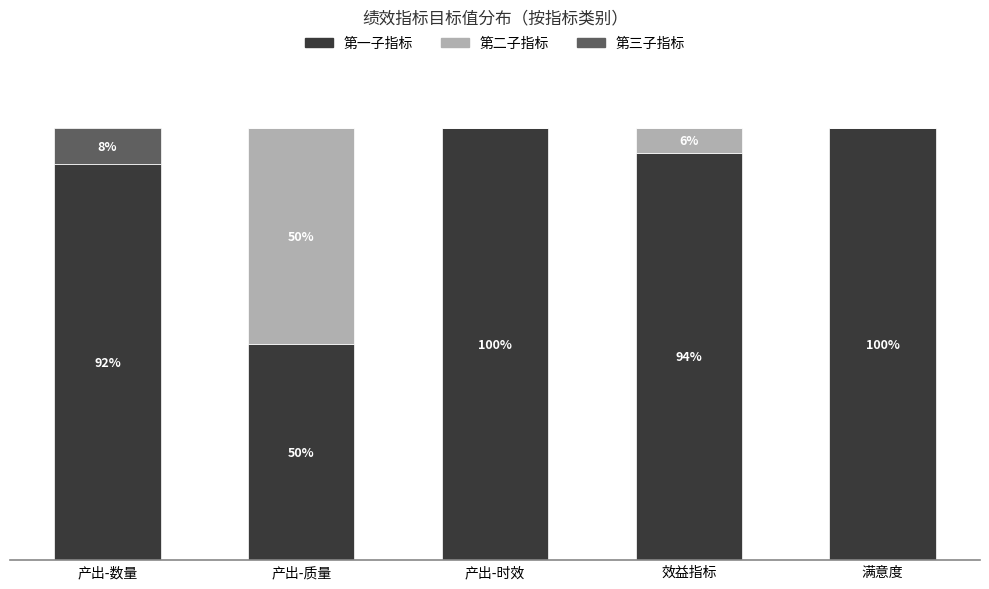

Where does the 第一子指标 series first go above 94?

产出-时效